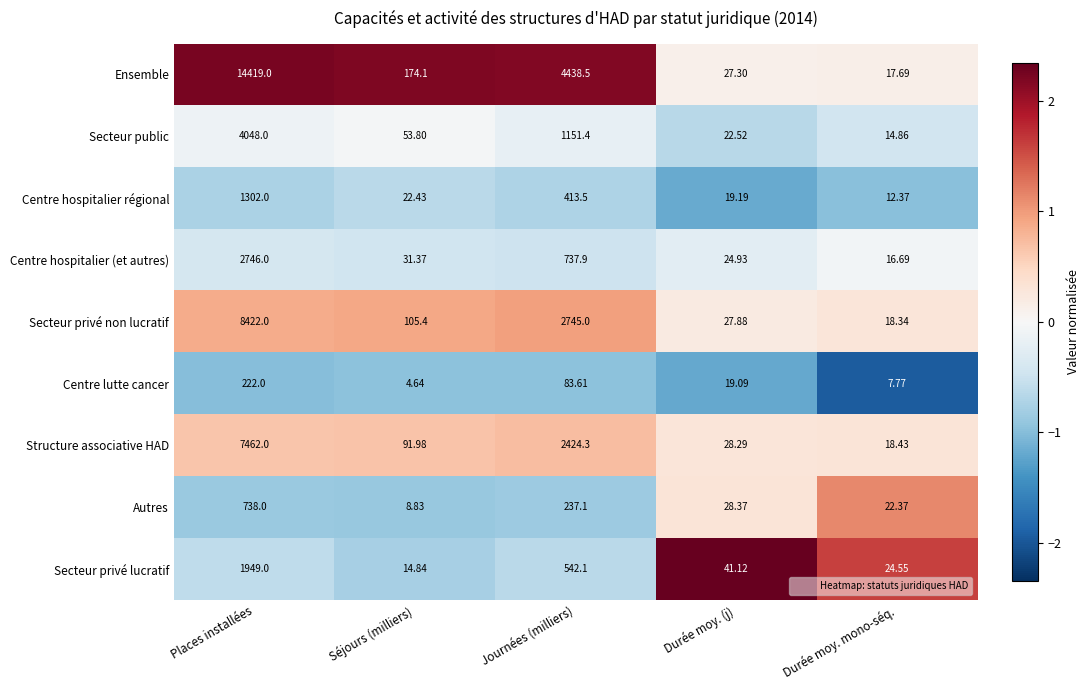

Which series changed the most between Durée moy. (j) and Durée moy. mono-séq.?

Secteur privé lucratif